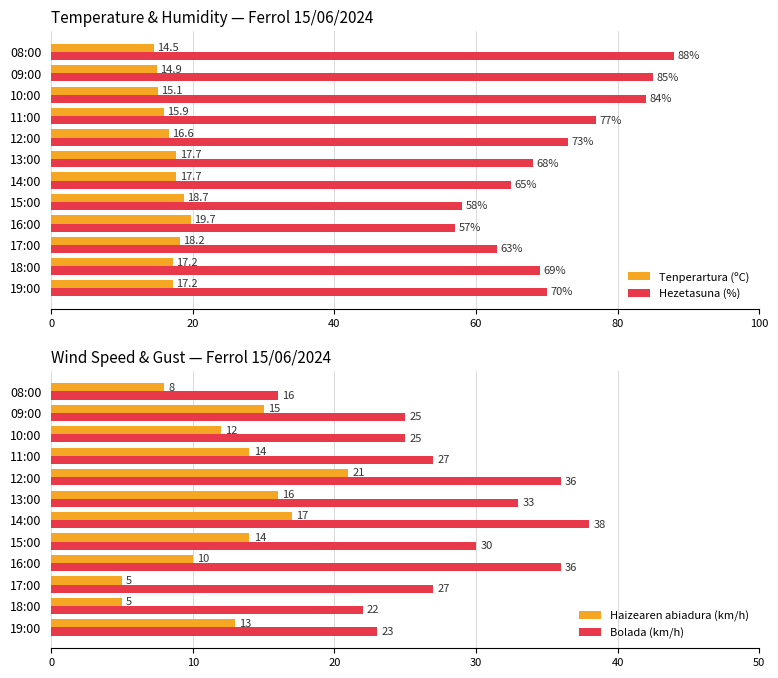

What is the difference between the maximum and second lowest values in the Hezetasuna (%) series?

30.0